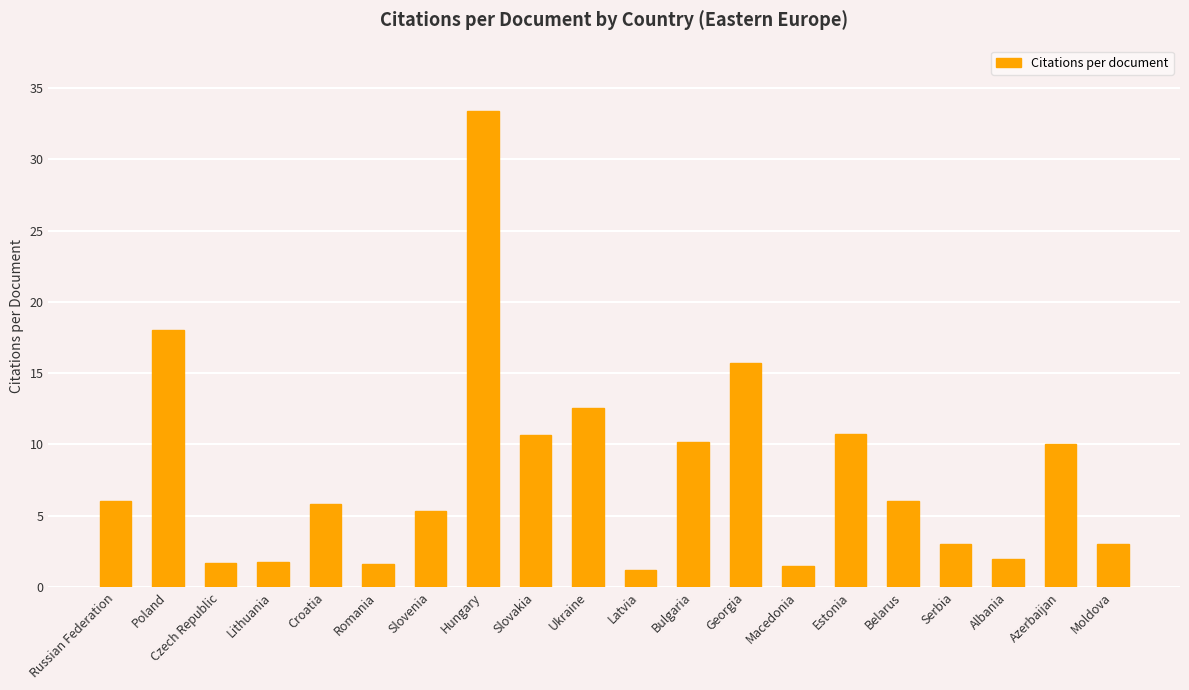

Is it true that the value at Hungary is 33.4?

True